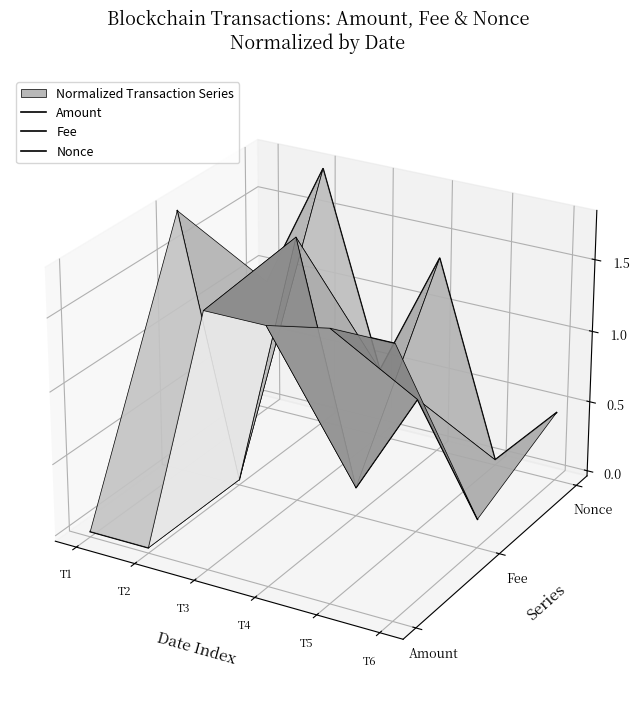

At which label is Nonce closest to 0?

T3